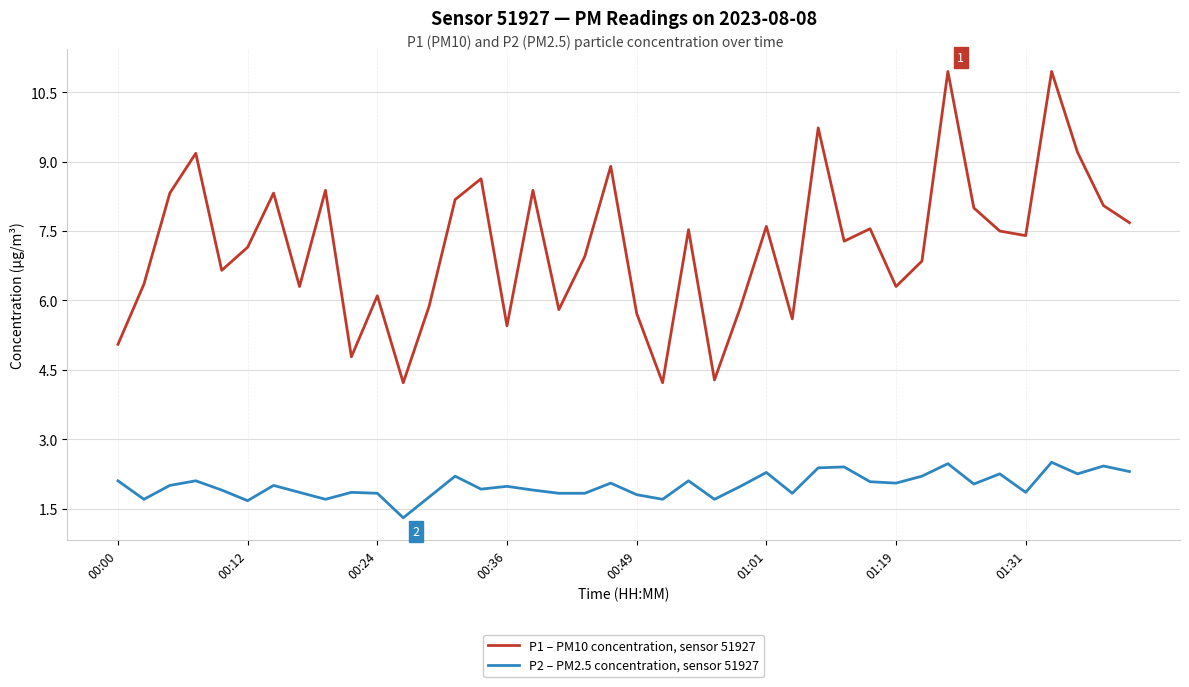

Does the chart have visible grid lines?

Yes